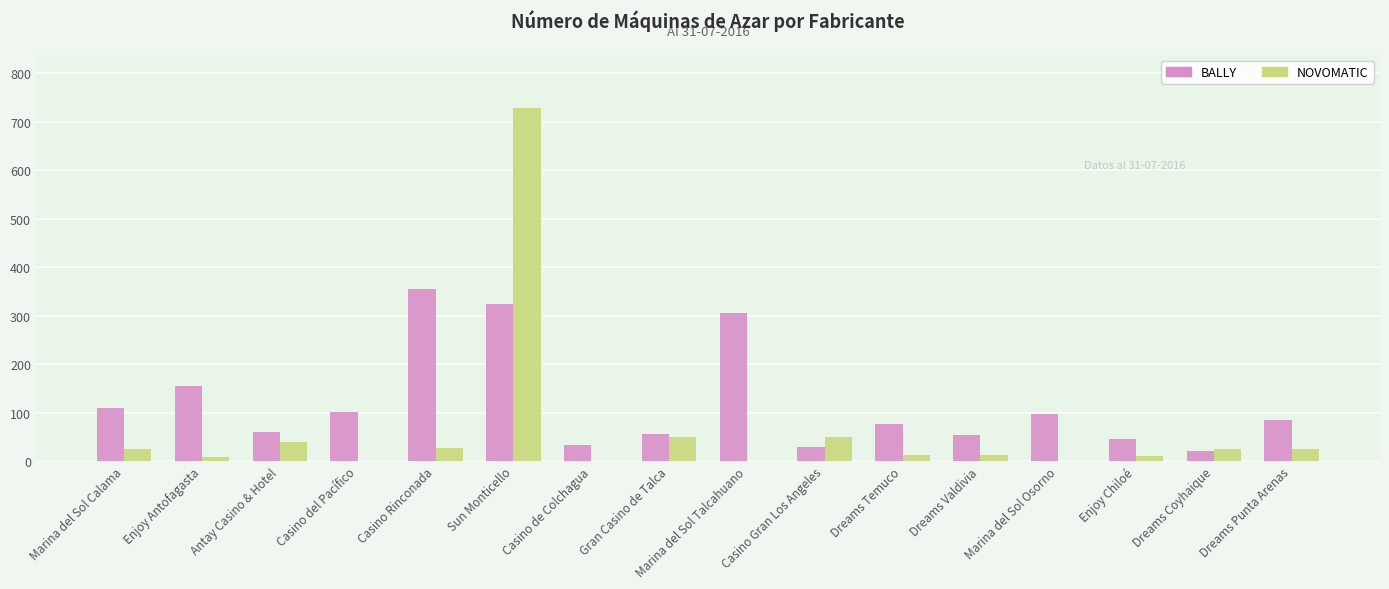

What is the sum of the BALLY values at Casino Rinconada and Dreams Punta Arenas?

439